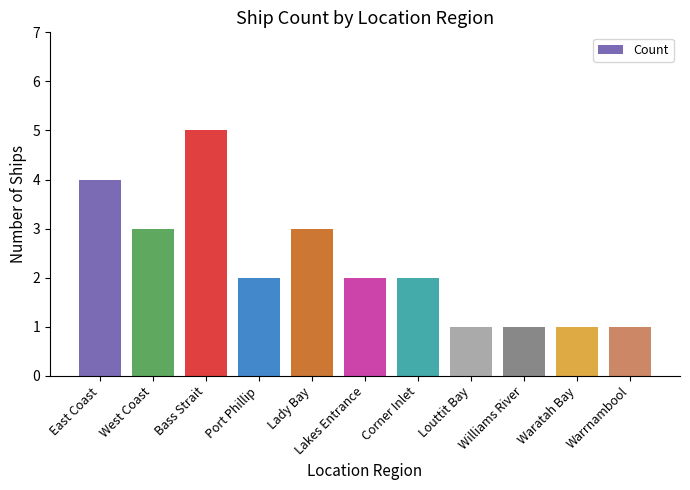

Does the chart contain any negative values?

No